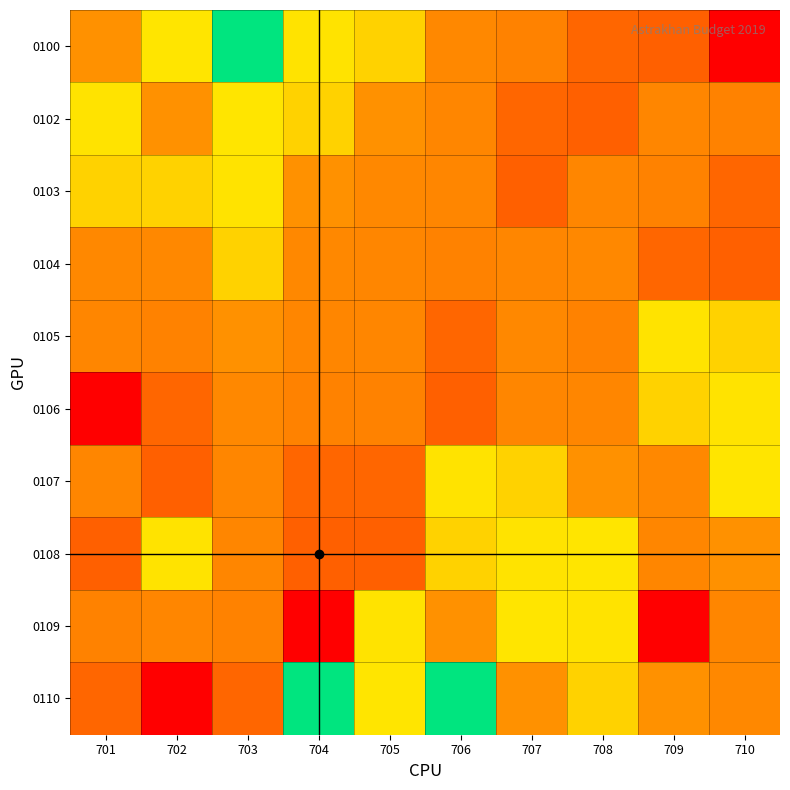

Reading left to right, extract all data points from this chart.

0100: 701=8.0	702=10.9	703=16.1	704=10.9	705=10.2	706=7.7	707=7.5	708=6.5	709=6.3	710=3.0
0102: 701=10.9	702=8.0	703=10.9	704=10.2	705=8.0	706=7.7	707=6.5	708=6.3	709=7.6	710=7.5
0103: 701=10.2	702=10.2	703=10.9	704=8.0	705=7.7	706=7.6	707=6.3	708=7.7	709=7.5	710=6.5
0104: 701=7.7	702=7.7	703=10.2	704=7.7	705=7.7	706=7.5	707=7.6	708=7.7	709=6.5	710=6.3
0105: 701=7.7	702=7.5	703=8.0	704=7.7	705=7.6	706=6.5	707=7.7	708=7.5	709=10.9	710=10.2
0106: 701=3.0	702=6.5	703=7.7	704=7.5	705=7.5	706=6.3	707=7.7	708=7.6	709=10.2	710=10.9
0107: 701=7.6	702=6.3	703=7.7	704=6.5	705=6.5	706=10.9	707=10.2	708=8.0	709=7.7	710=10.9
0108: 701=6.3	702=10.9	703=7.6	704=6.3	705=6.3	706=10.2	707=10.9	708=10.9	709=7.7	710=8.0
0109: 701=7.5	702=7.6	703=7.5	704=3.0	705=10.9	706=8.0	707=10.9	708=10.9	709=3.0	710=7.6
0110: 701=6.5	702=3.0	703=6.5	704=16.1	705=10.9	706=16.1	707=8.0	708=10.2	709=8.0	710=7.7